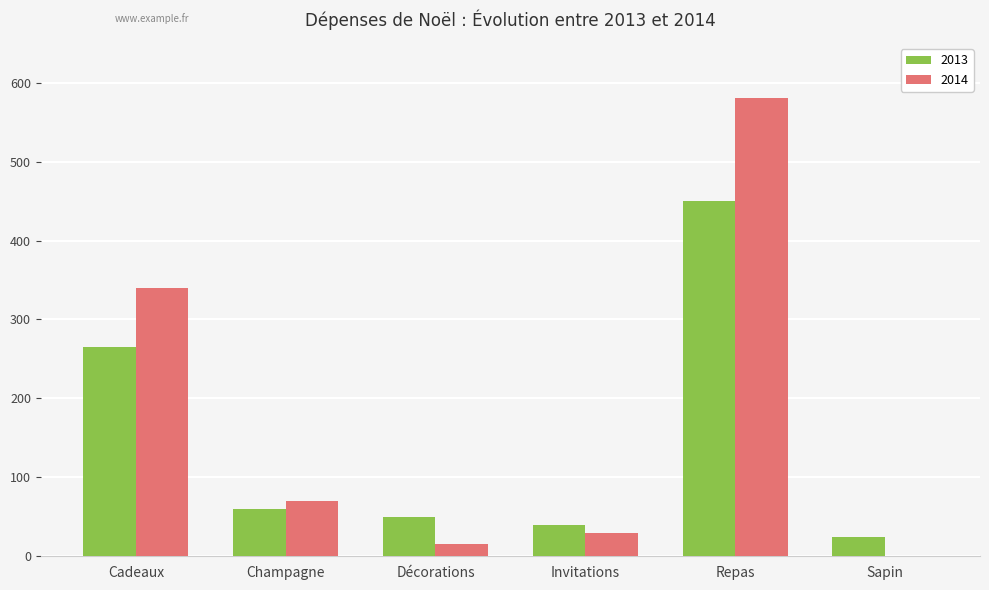

Is the value of 2014 at Repas greater than the value of 2013 at Champagne?

Yes